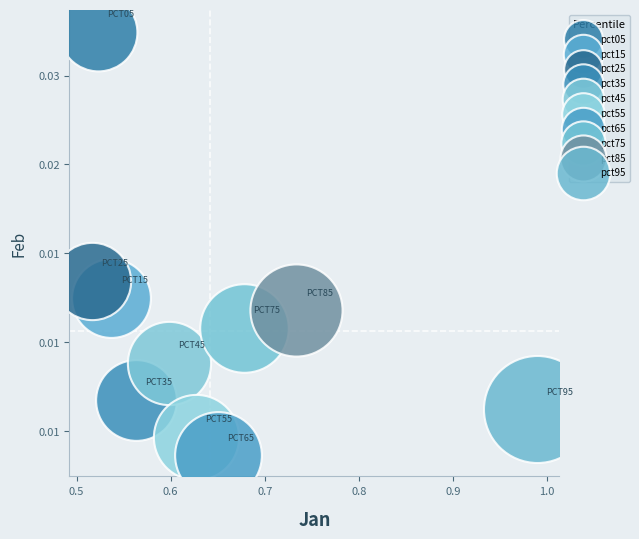

What are all the series names shown in the legend?

pct05, pct15, pct25, pct35, pct45, pct55, pct65, pct75, pct85, pct95